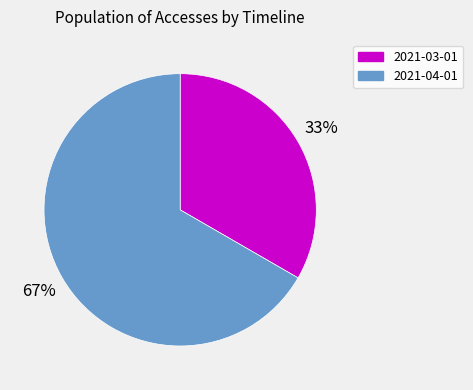

How many segments does this pie chart have?

2